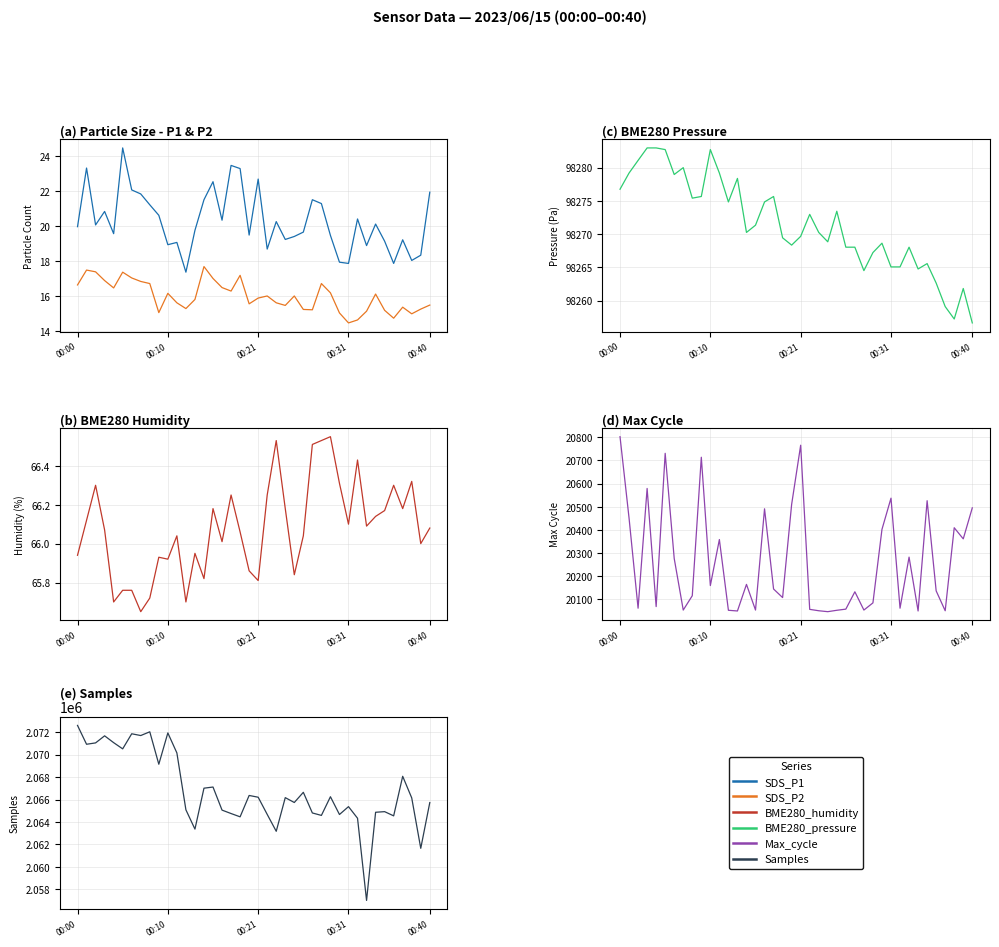

At how many categories does at least one series exceed 775144?

40